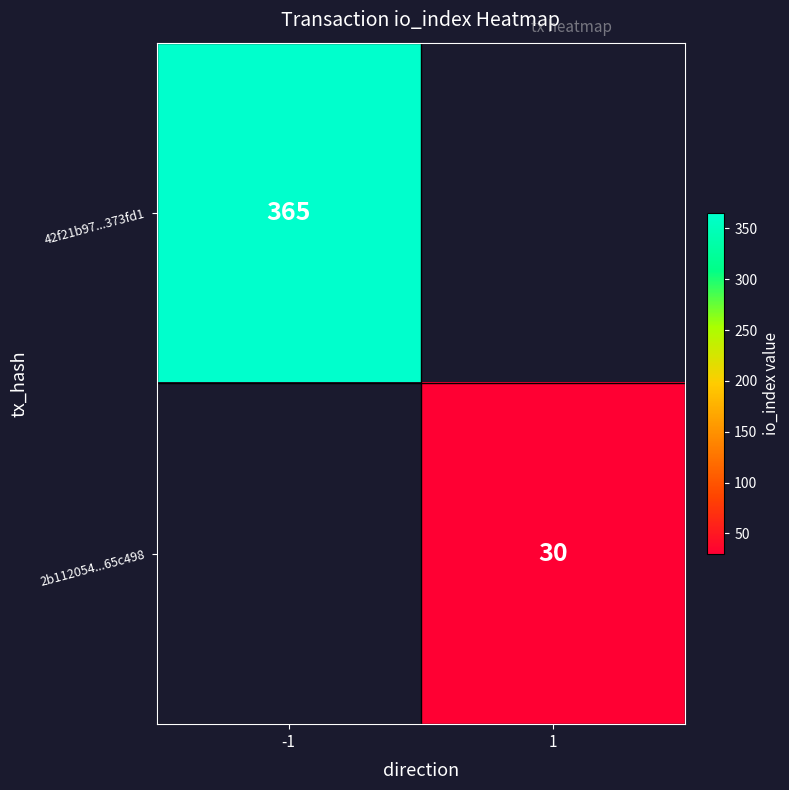

True or false: 42f21b97...373fd1 has a value of 82 at -1.

False